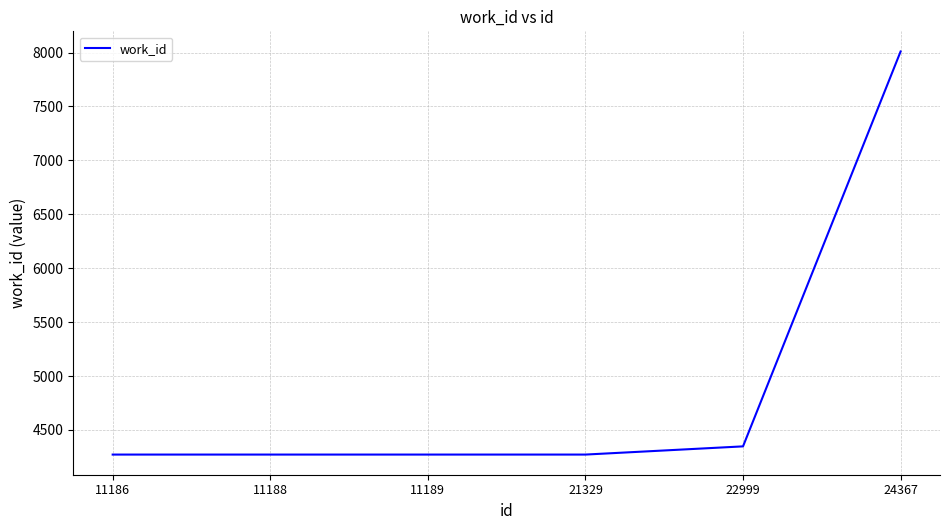

Reading left to right, transcribe all the data shown in this chart.

11186=4272	11188=4272	11189=4272	21329=4272	22999=4348	24367=8010